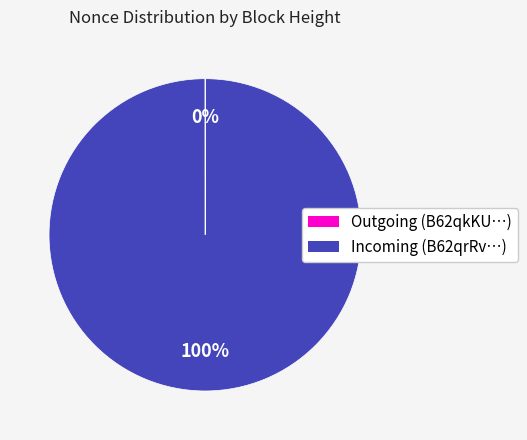

To the nearest percent, what is the average slice percentage?

50%